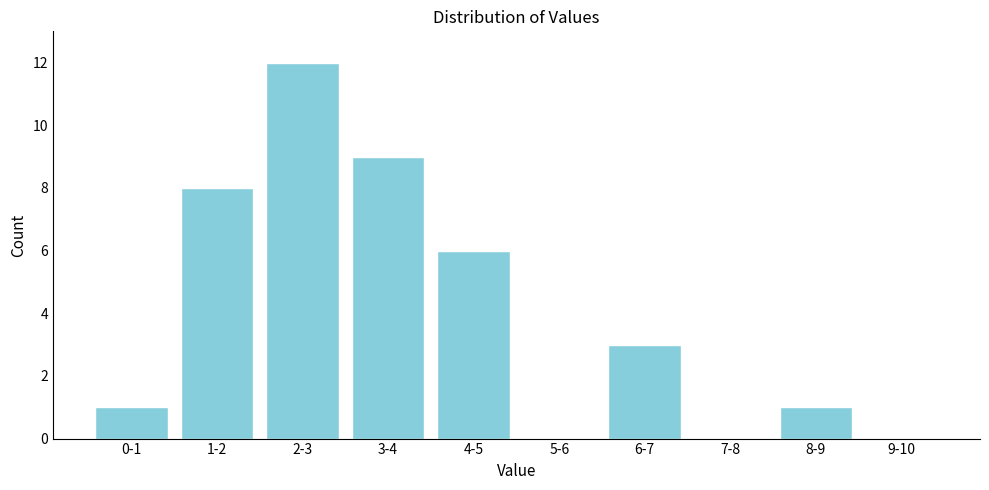

Reading left to right, list all the values displayed in this chart.

0-1=1	1-2=8	2-3=12	3-4=9	4-5=6	5-6=0	6-7=3	7-8=0	8-9=1	9-10=0